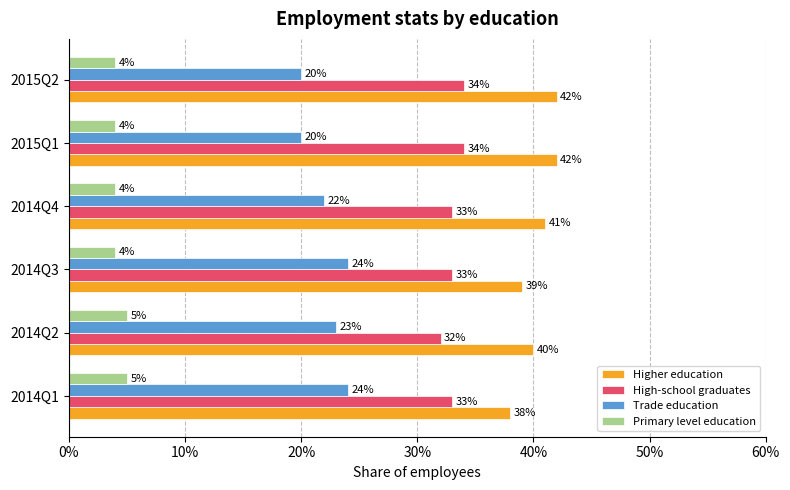

What are all the series names shown in the legend?

Higher education, High-school graduates, Trade education, Primary level education